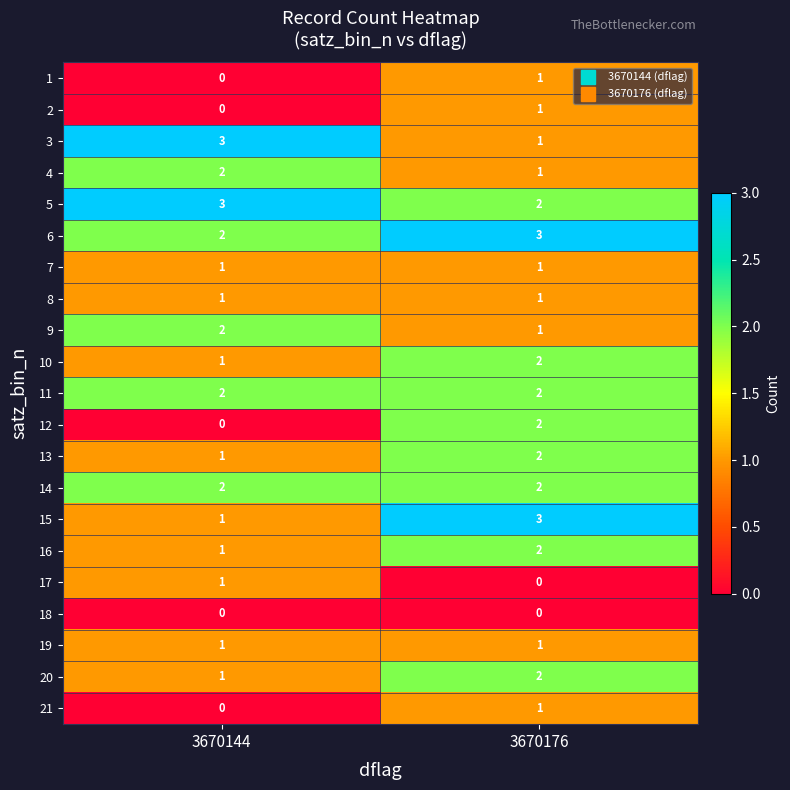

What is the spread (max minus min) of values at 3670144?

3